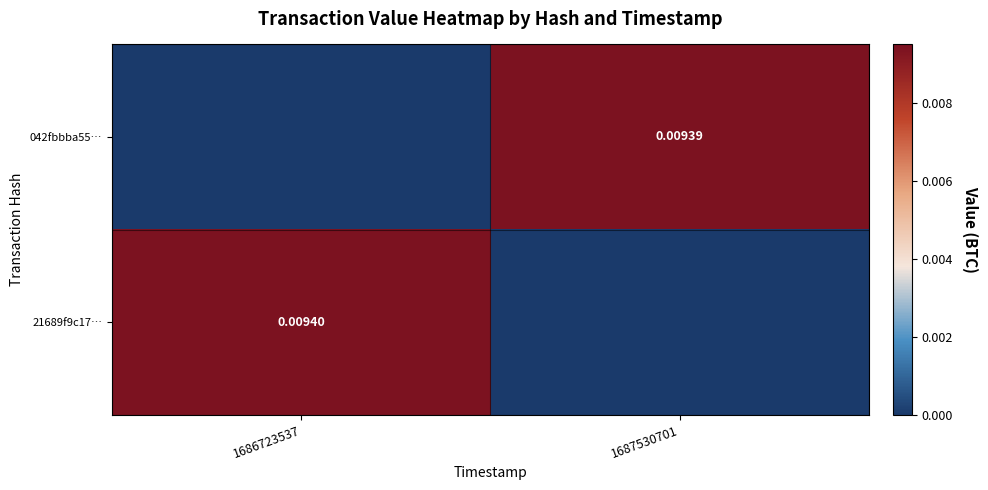

Rank the categories by 21689f9c17… value from highest to lowest.

1686723537, 1687530701